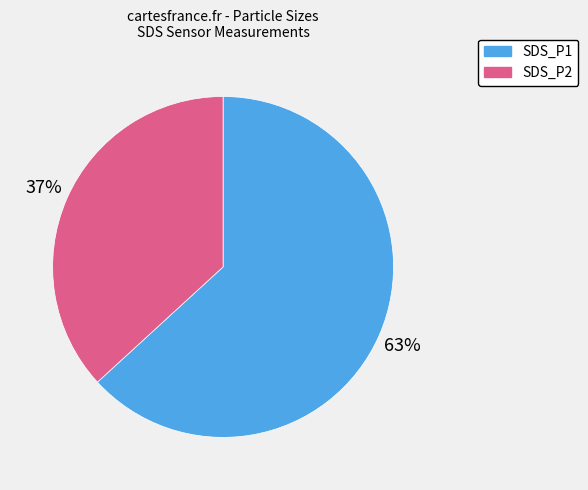

To the nearest percent, what portion does SDS_P2 represent?

37%